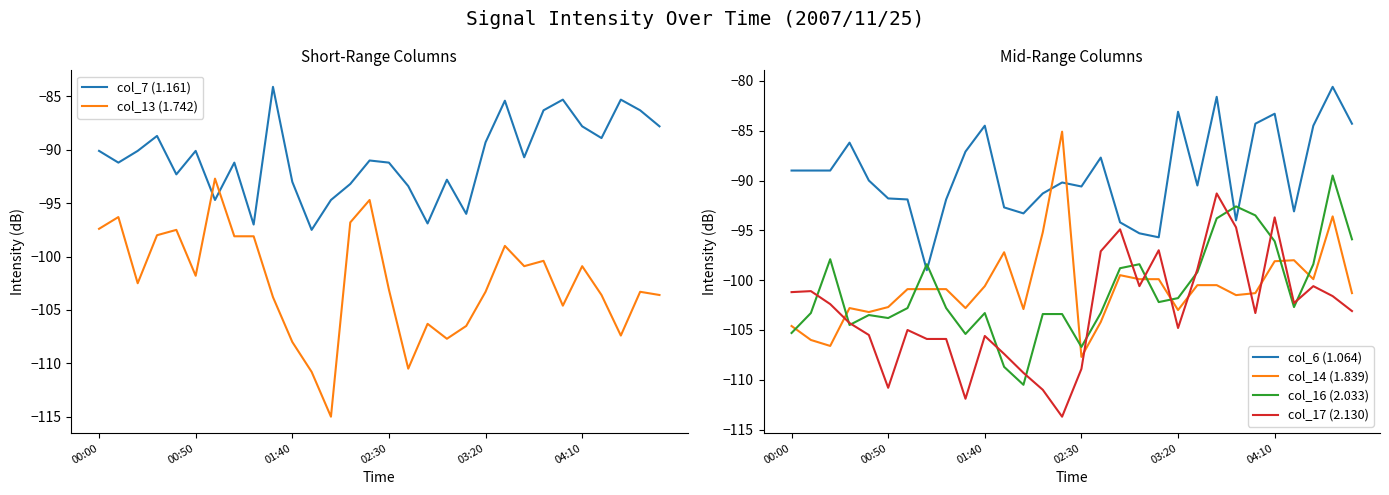

True or false: col_13 (1.742) has a value of -96.8 at 13.

True